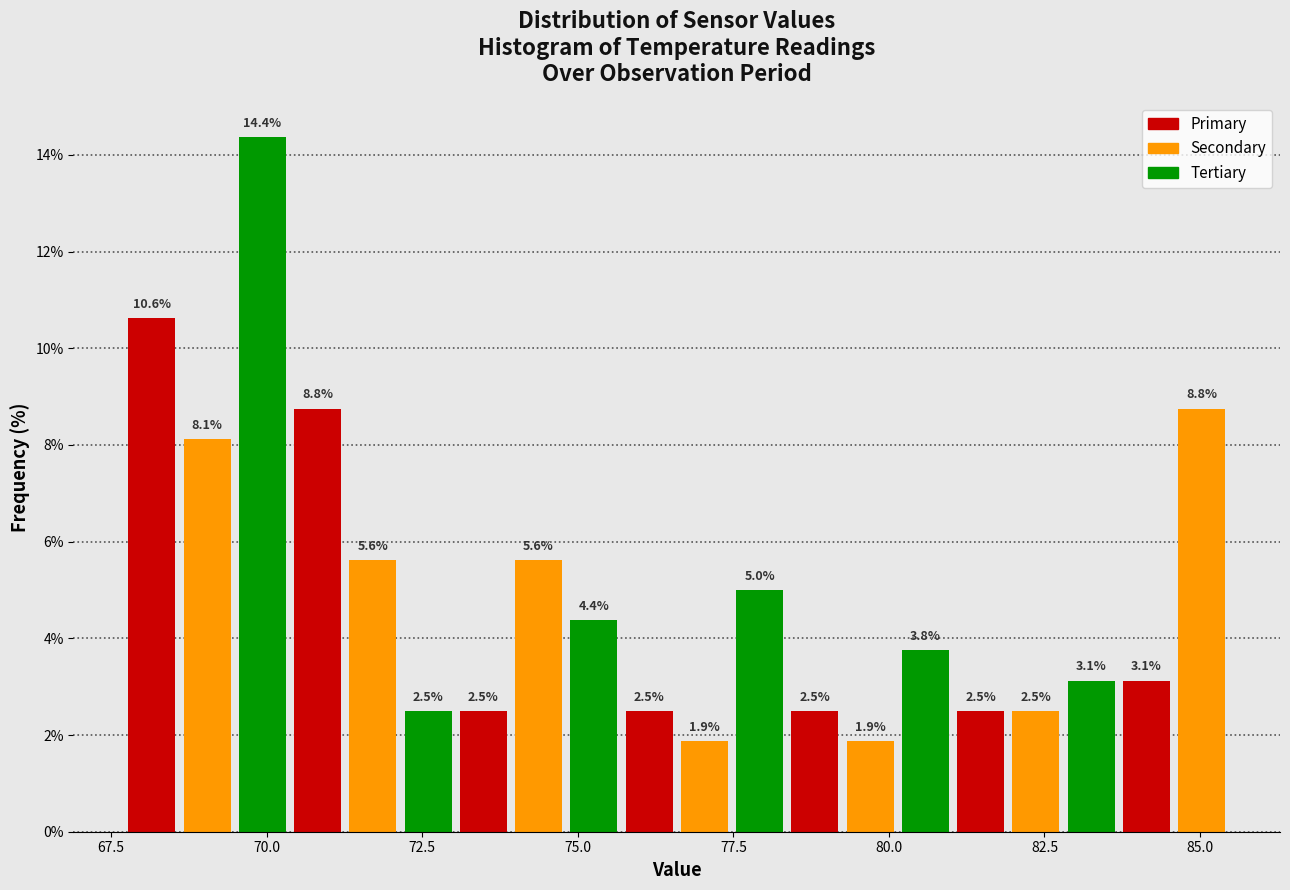

Read against the x-axis, roughly where is the centre of the tallest bar?

70.0